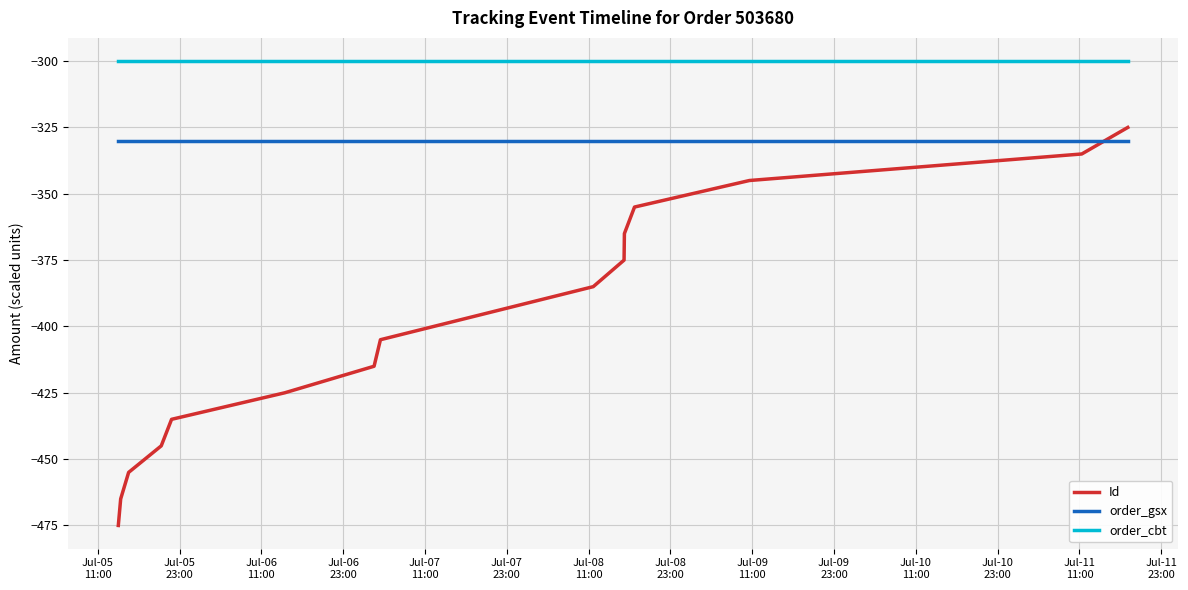

What is the sum of all order_cbt values?

-4500